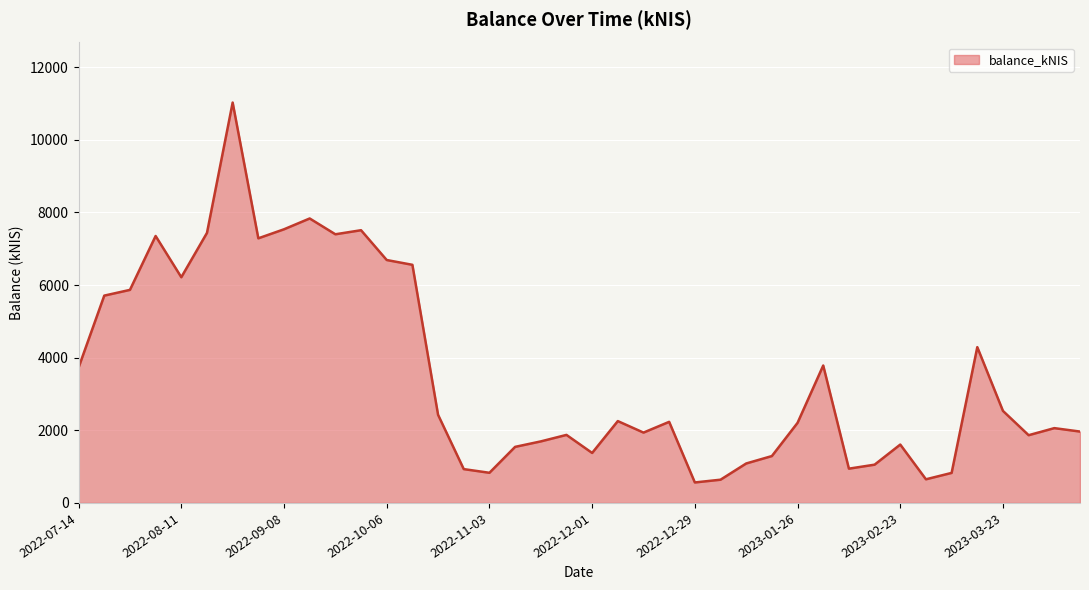

What is the minimum value shown in the chart?

564.2